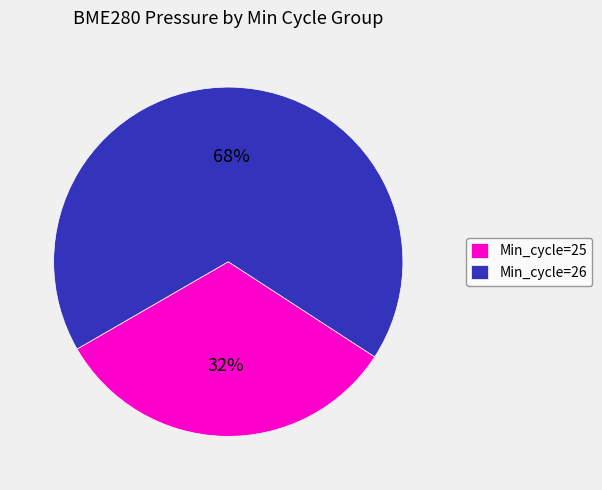

To the nearest percent, what portion does Min_cycle=26 represent?

68%